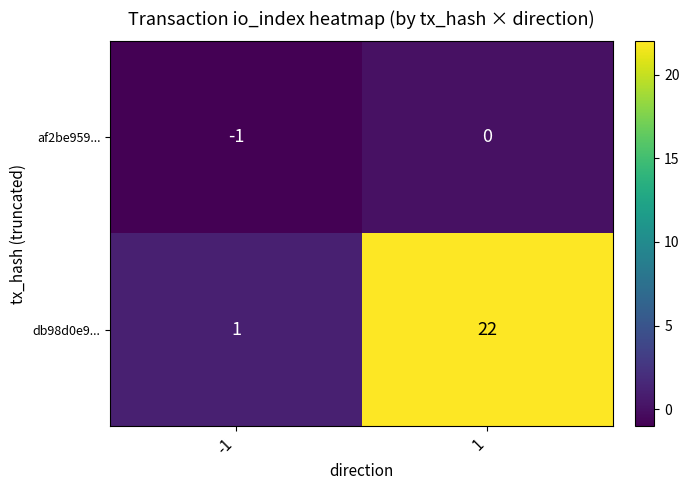

What is the greatest value displayed?

22